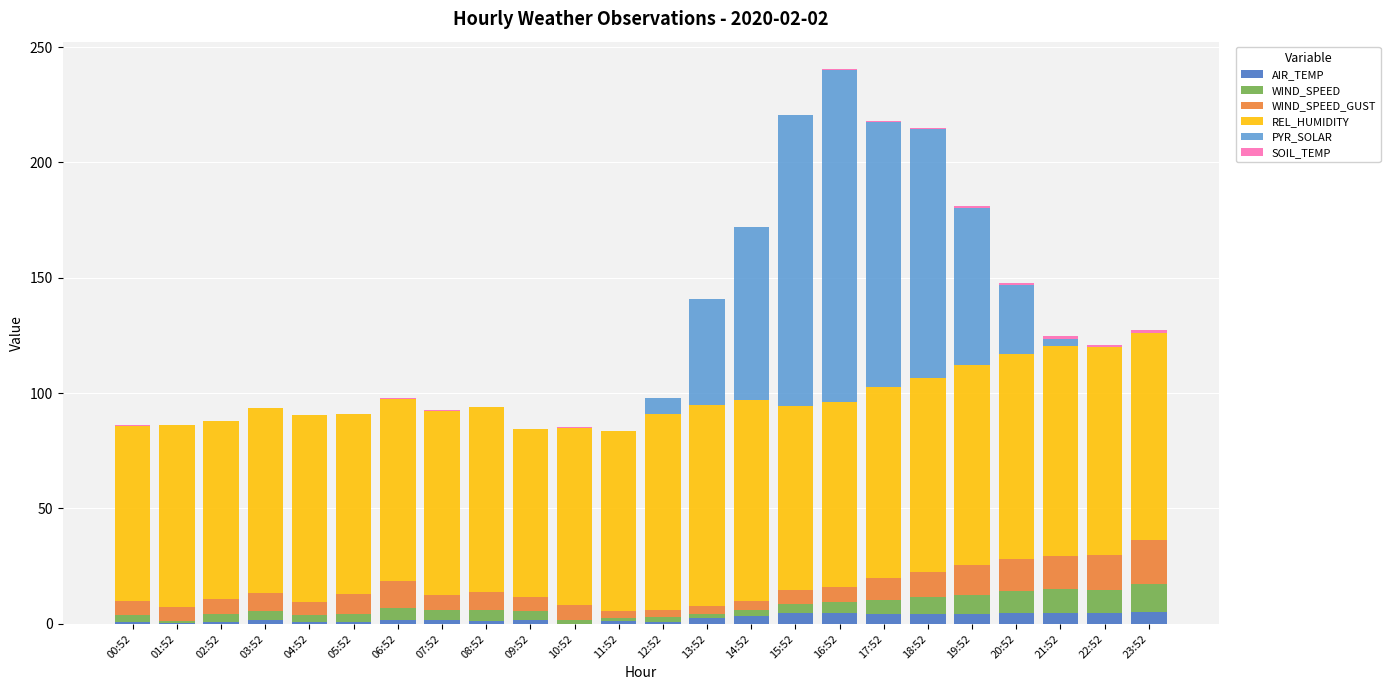

How many data points does each series have?

24